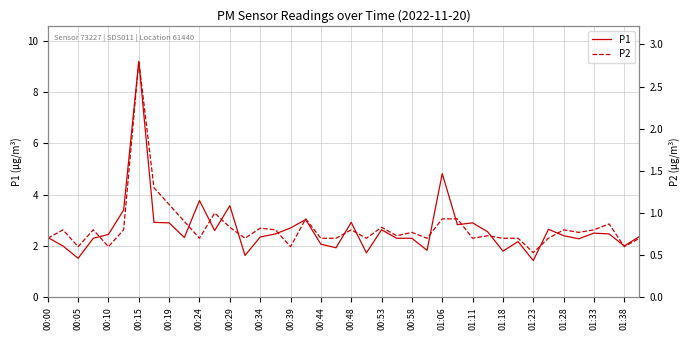

Where is P1 nearest to the value 5?

01:06